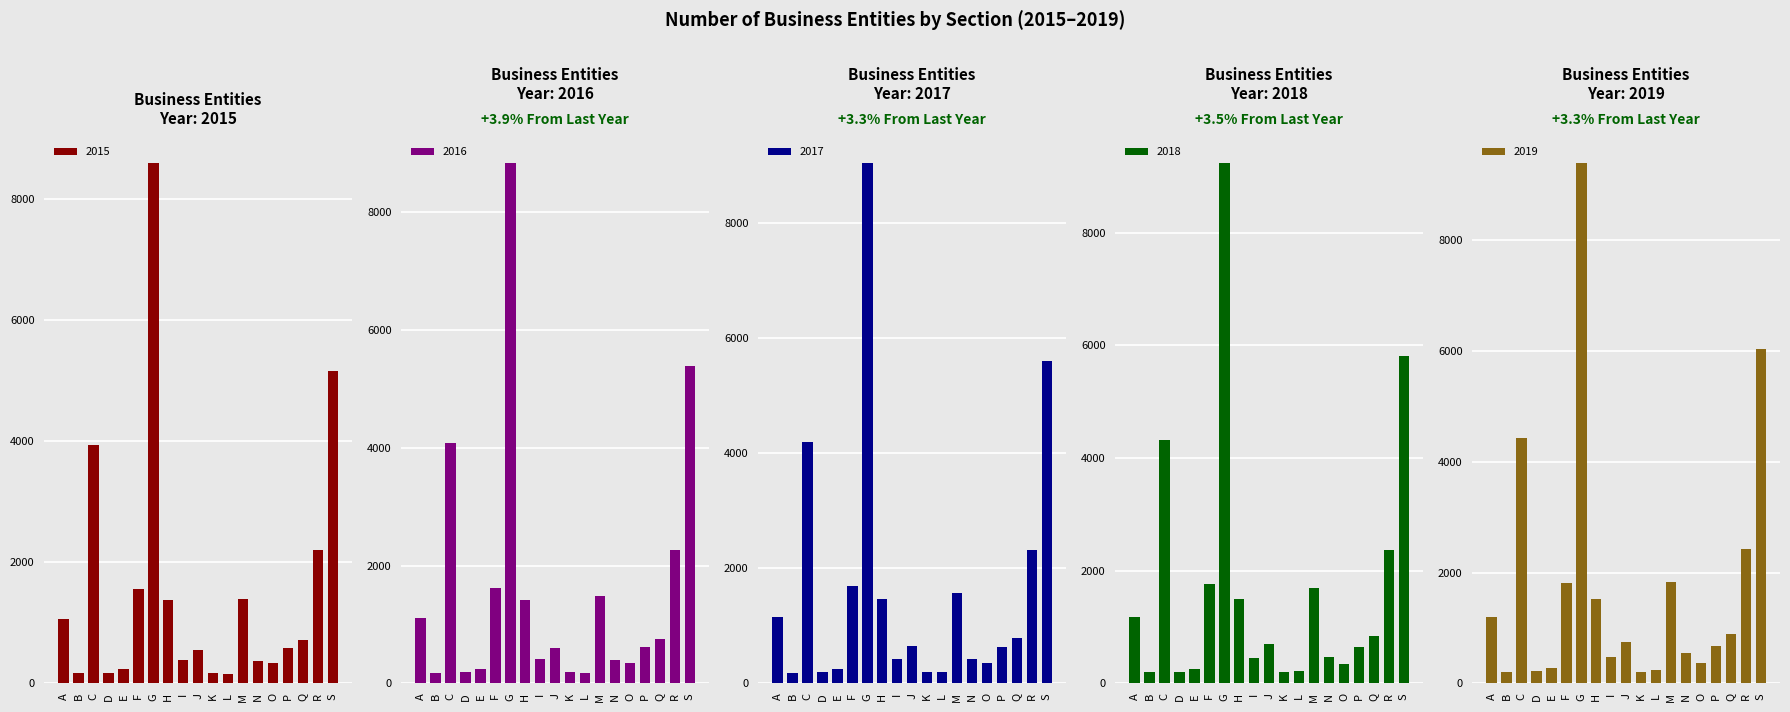

What is the minimum value shown in the chart?

158